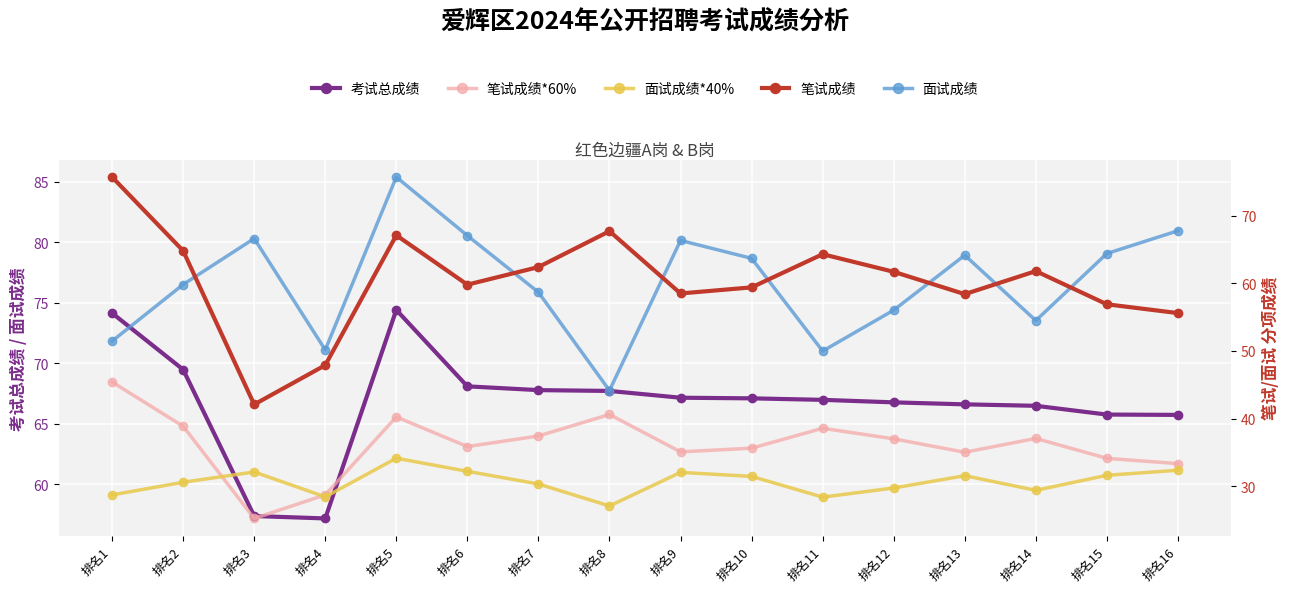

Rank the categories by 笔试成绩 value from lowest to highest.

排名3, 排名4, 排名16, 排名15, 排名13, 排名9, 排名10, 排名6, 排名12, 排名14, 排名7, 排名11, 排名2, 排名5, 排名8, 排名1